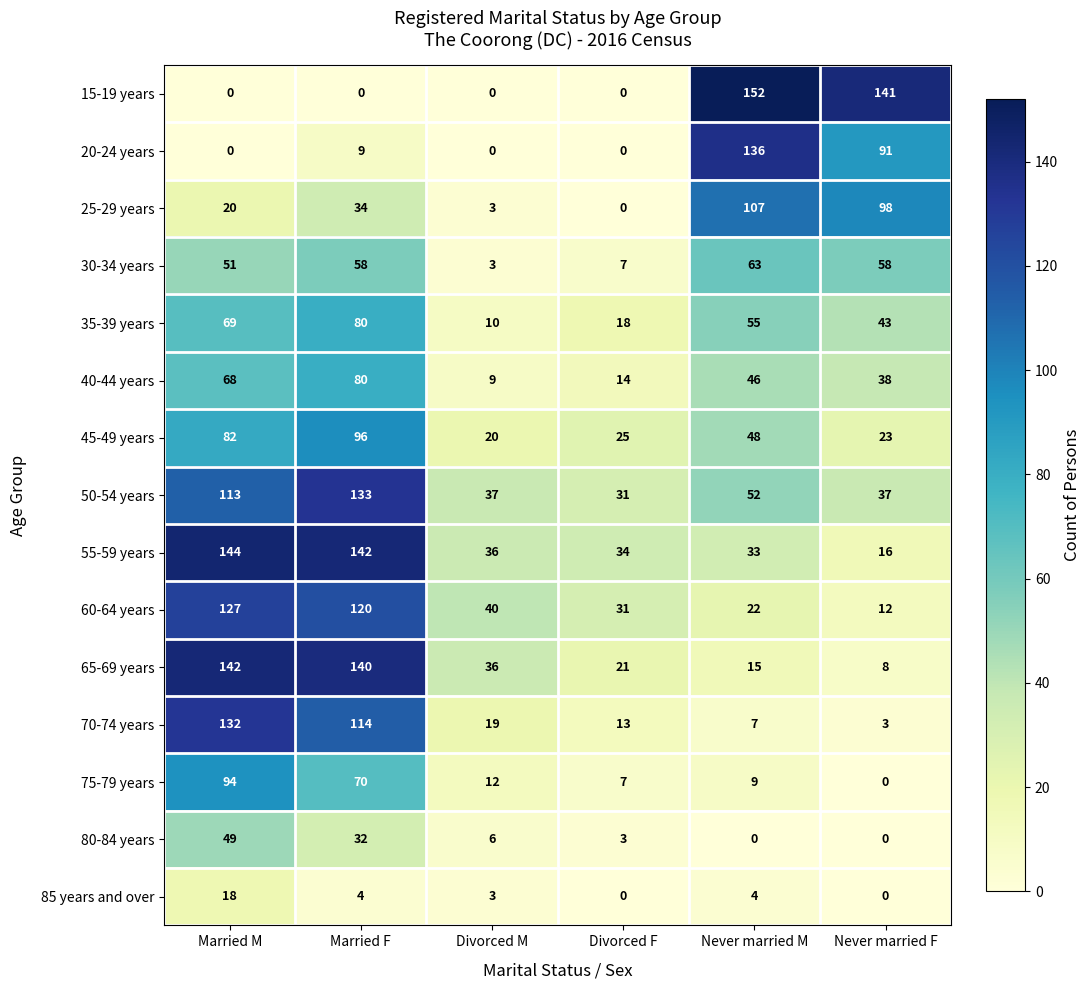

Which series has the widest spread of values?

15-19 years